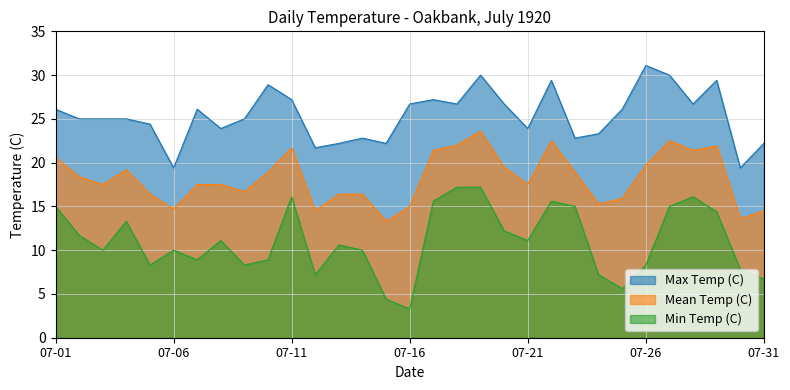

Where is the first local maximum for Max Temp (C)?

07-07